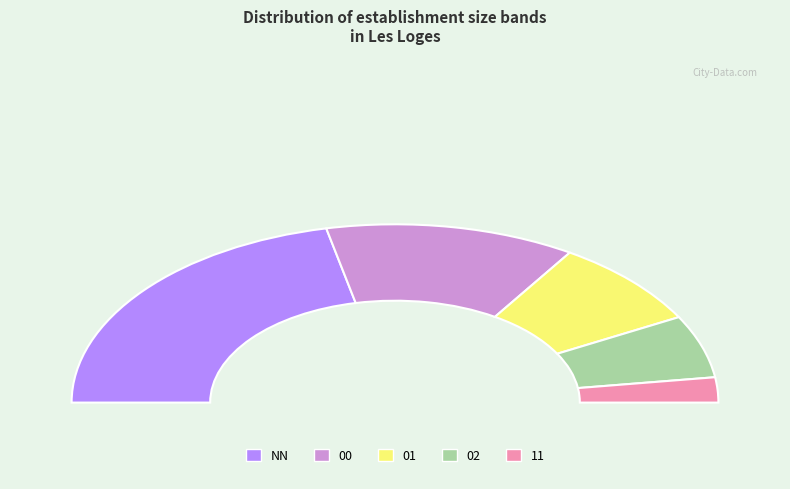

Does any single category account for the majority?

No